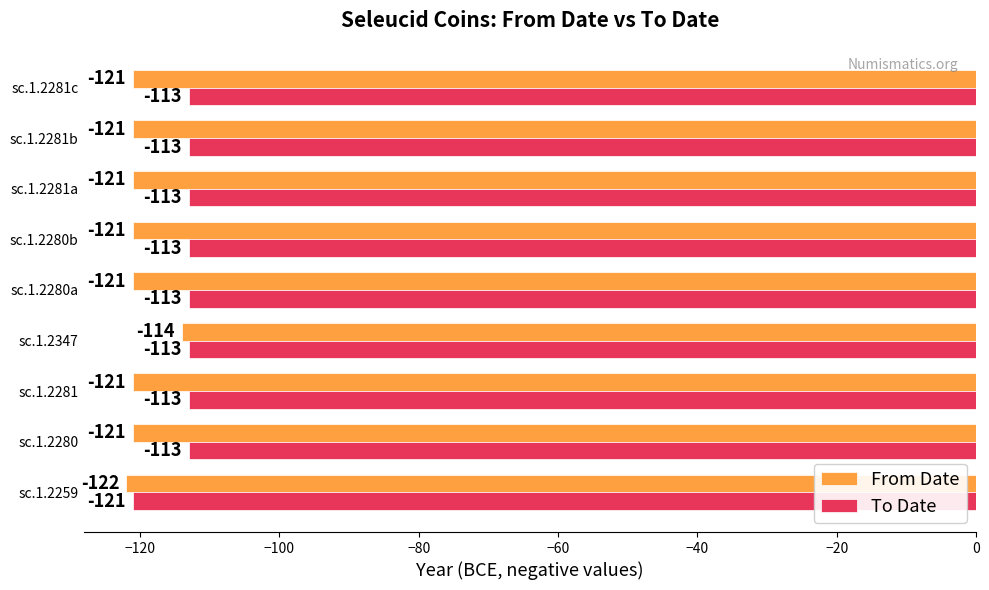

True or false: From Date has a value of -195 at sc.1.2281b.

False